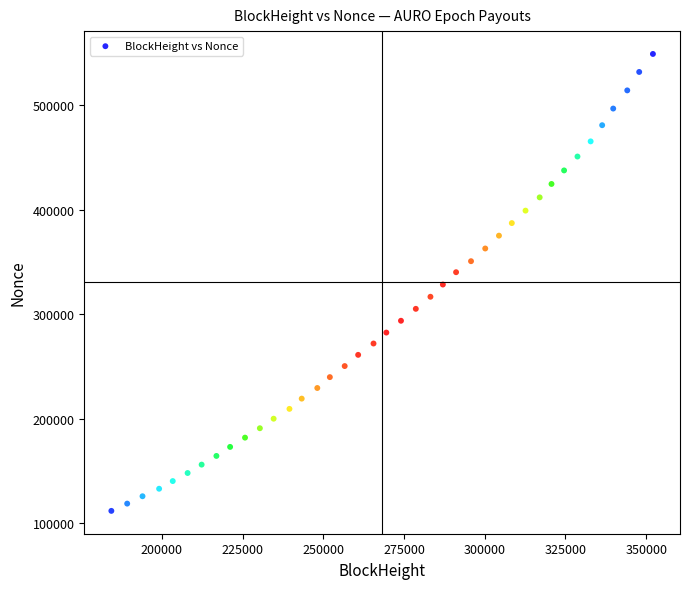

What is the range of X values (max minus min)?

167735